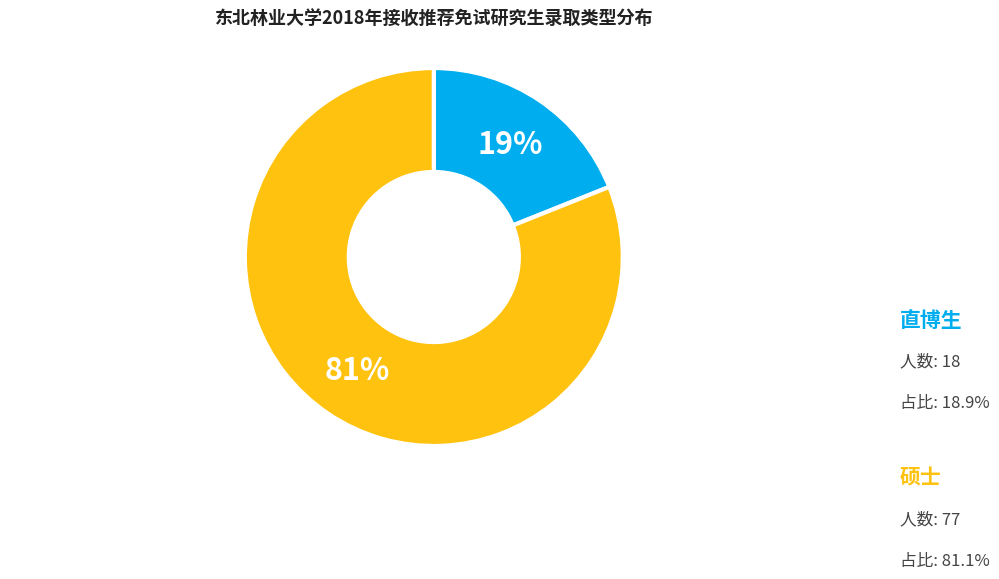

To the nearest percent, what is the average slice percentage?

50%